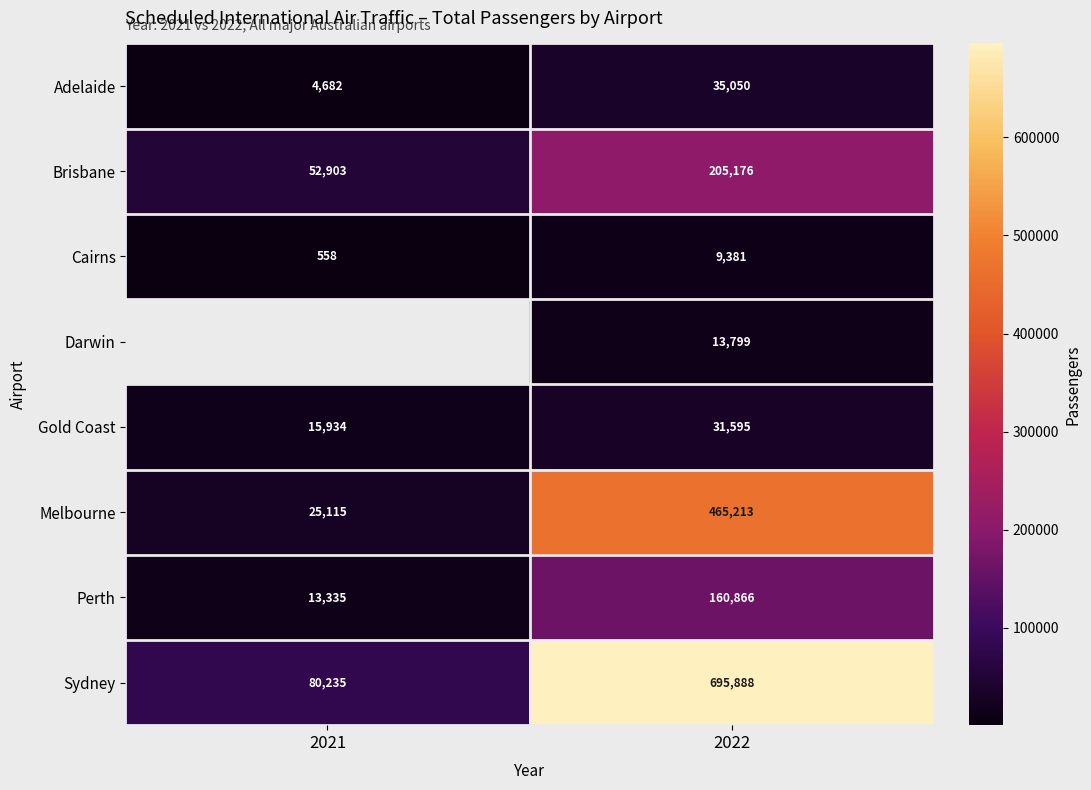

At which label does Perth reach its peak?

2022